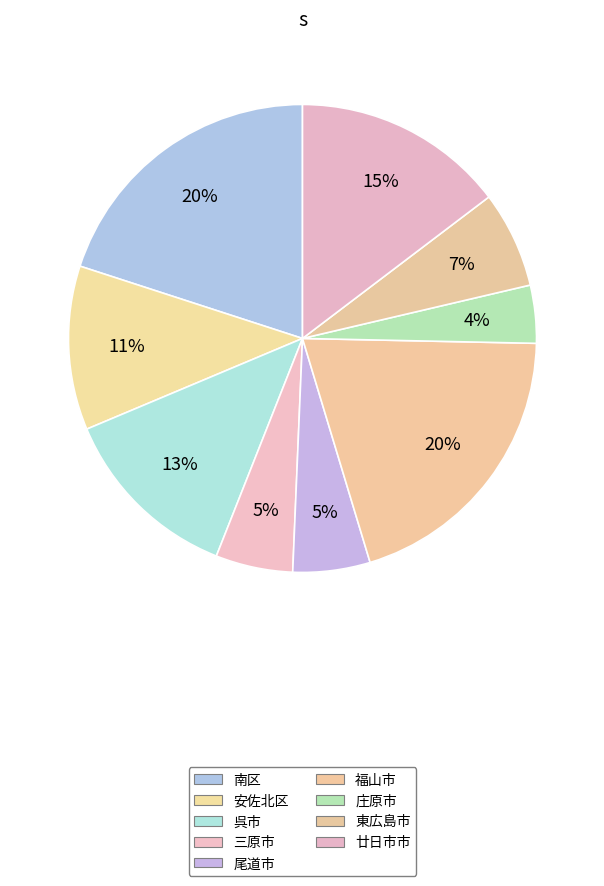

Count the number of slices in the pie.

9